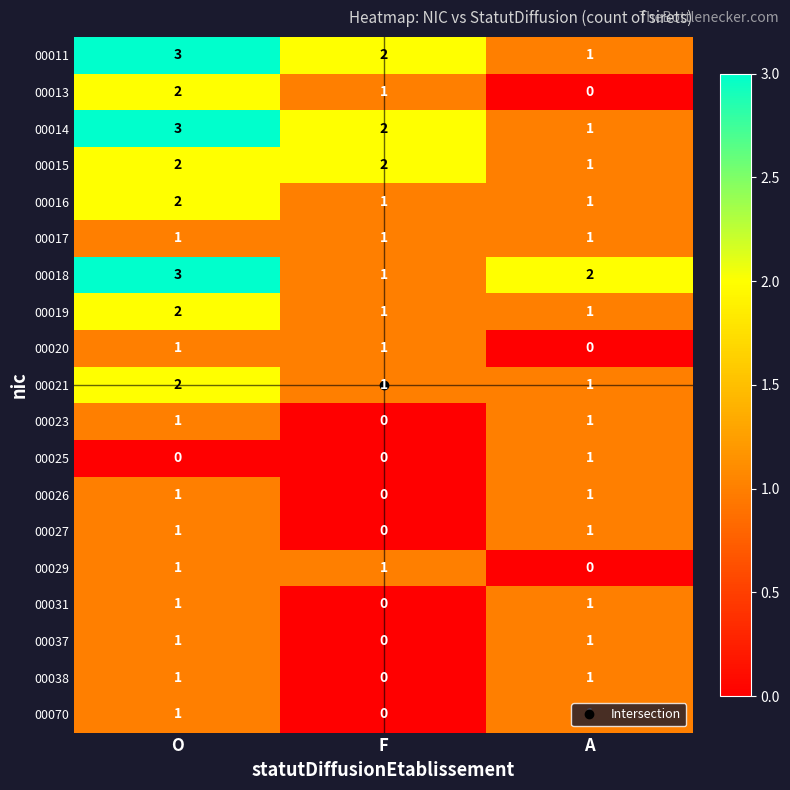

At which label is 00015 closest to 1?

A